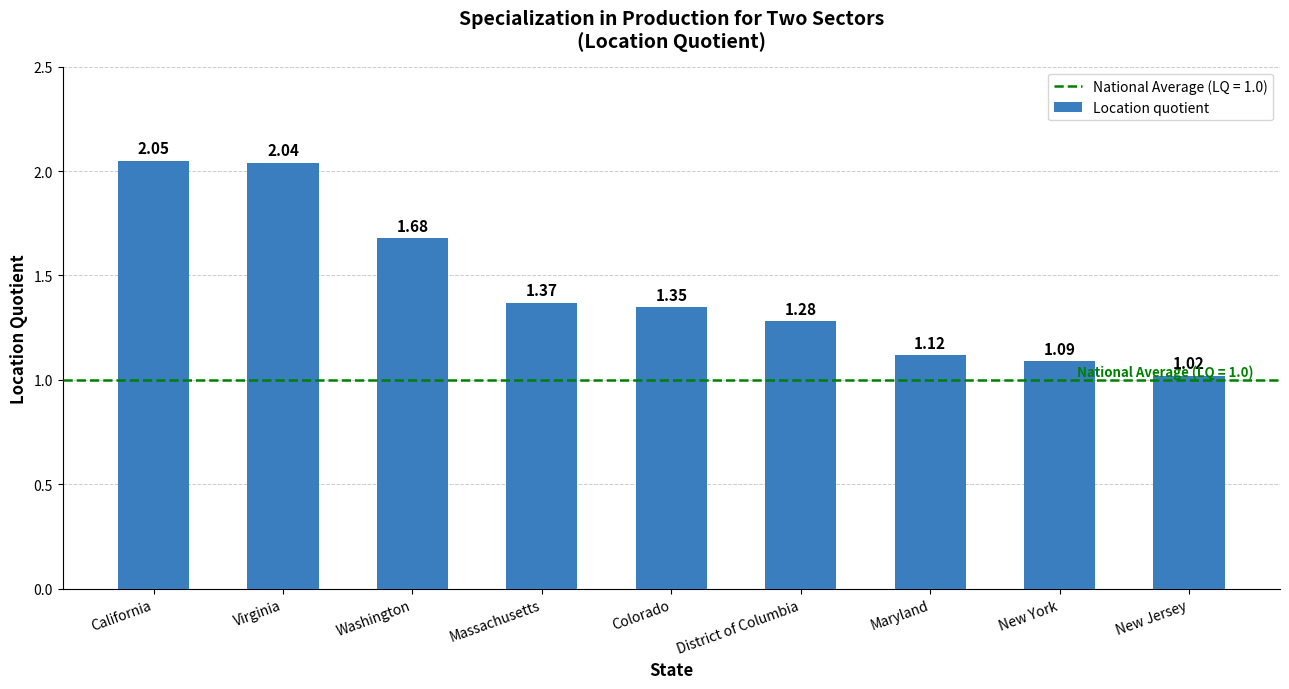

What is the ratio of the value at Massachusetts to the value at Virginia?

0.7